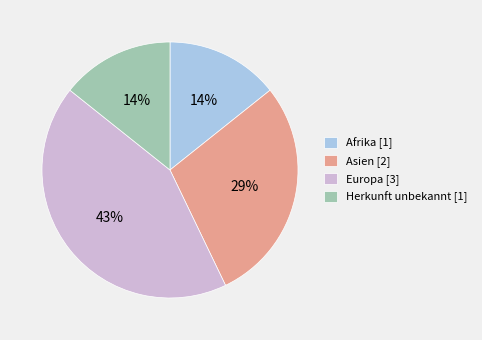

How many segments does this pie chart have?

4